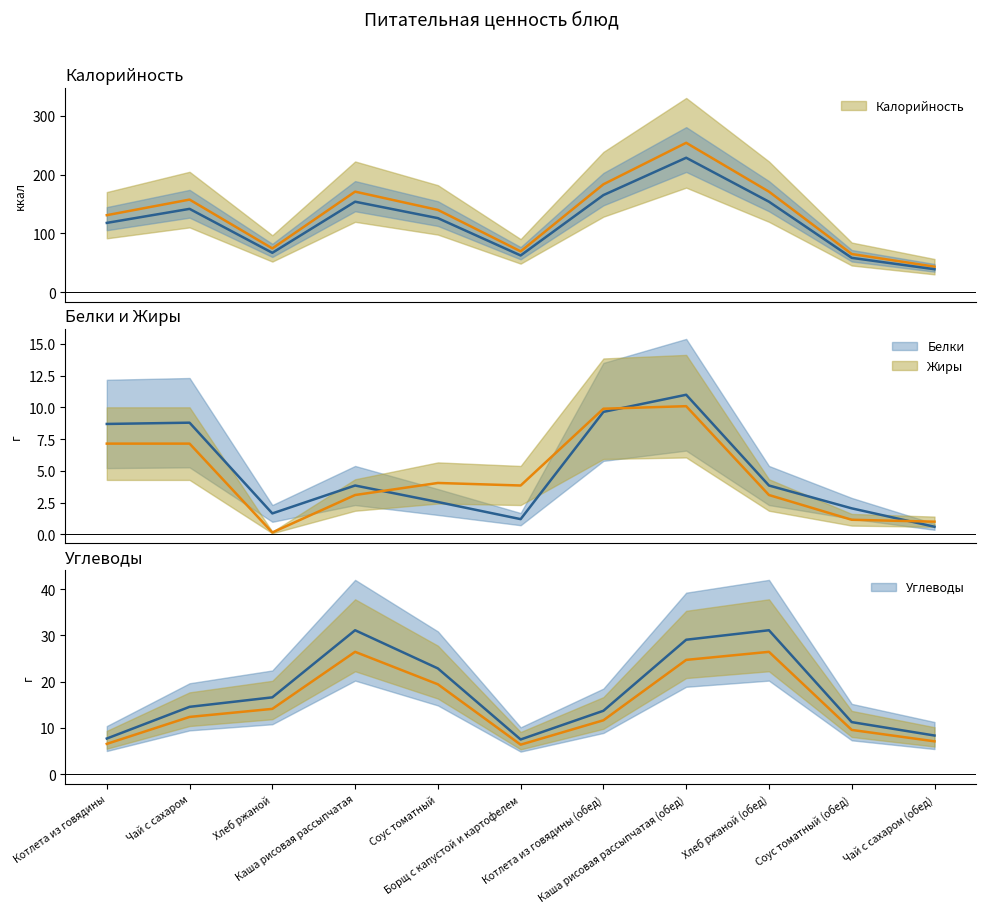

How many lines are shown in the chart?

4